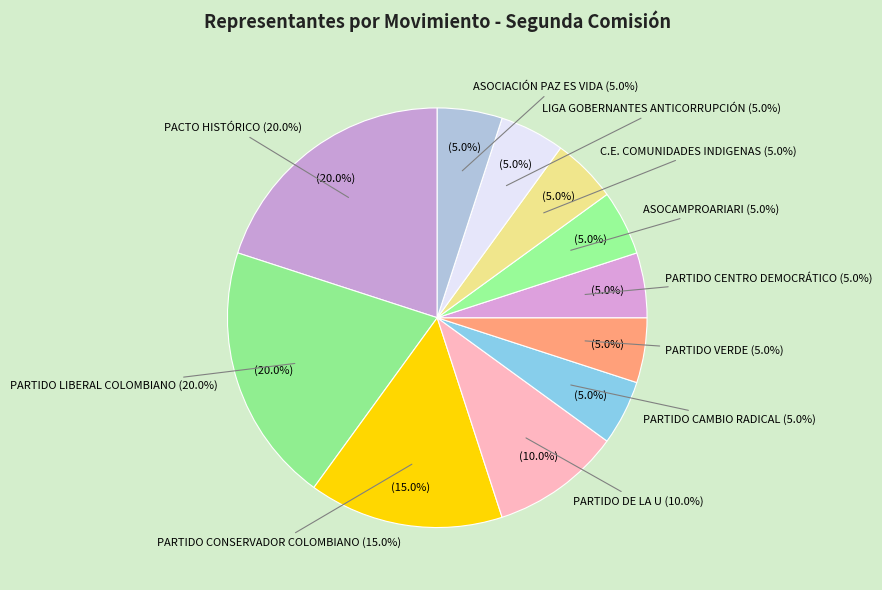

To the nearest percent, what is the average slice percentage?

9%